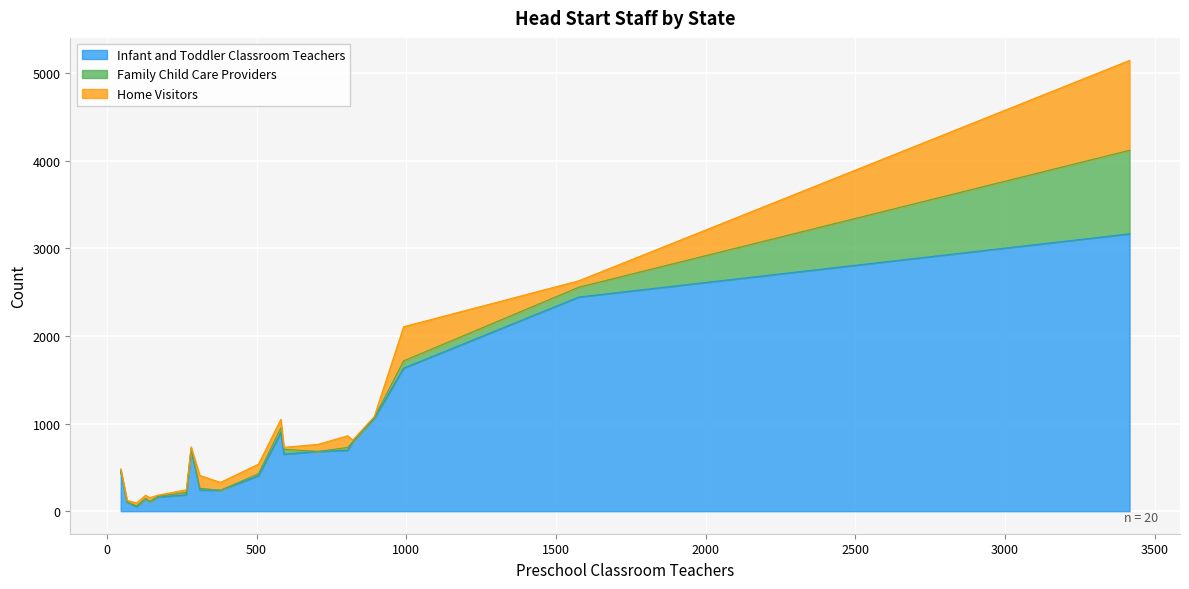

What are all the series names shown in the legend?

Infant and Toddler Classroom Teachers, Family Child Care Providers, Home Visitors